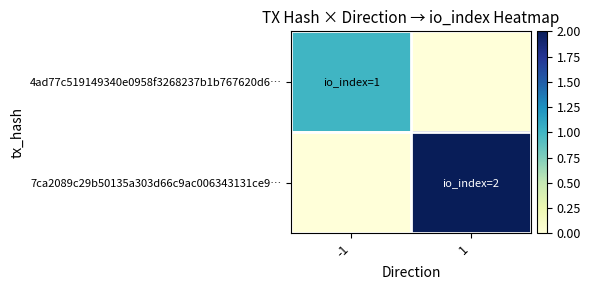

At which category is the sum across all series the highest?

1